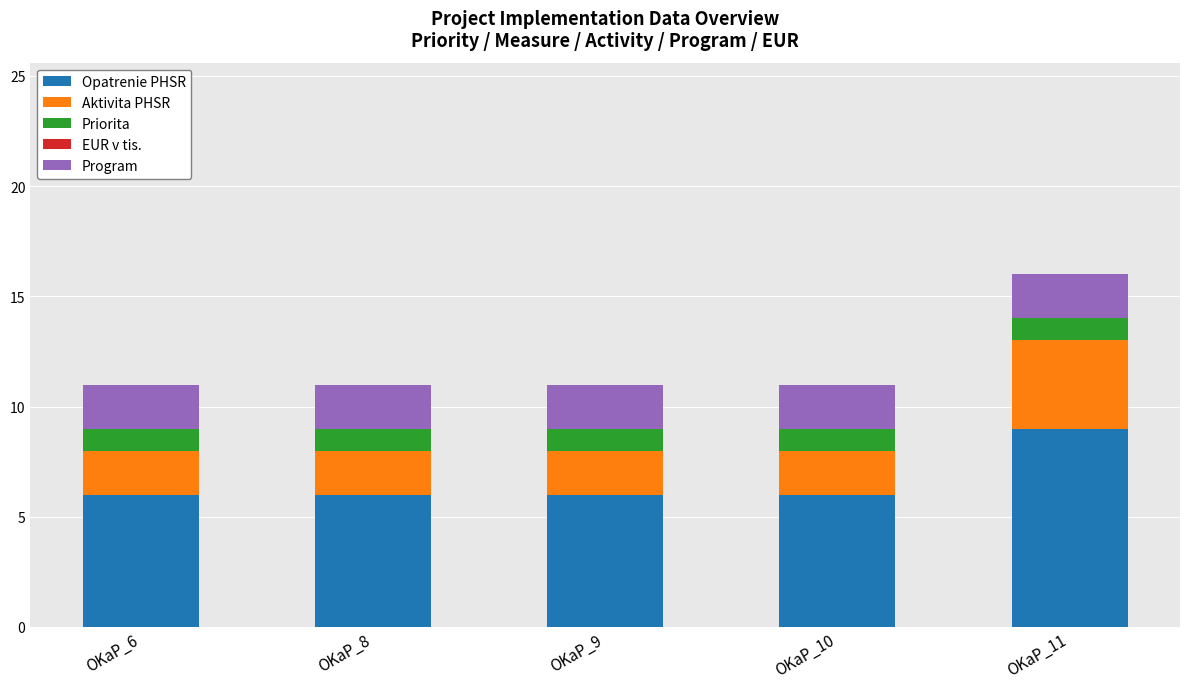

What is the total value across all series at OKaP_11?

16